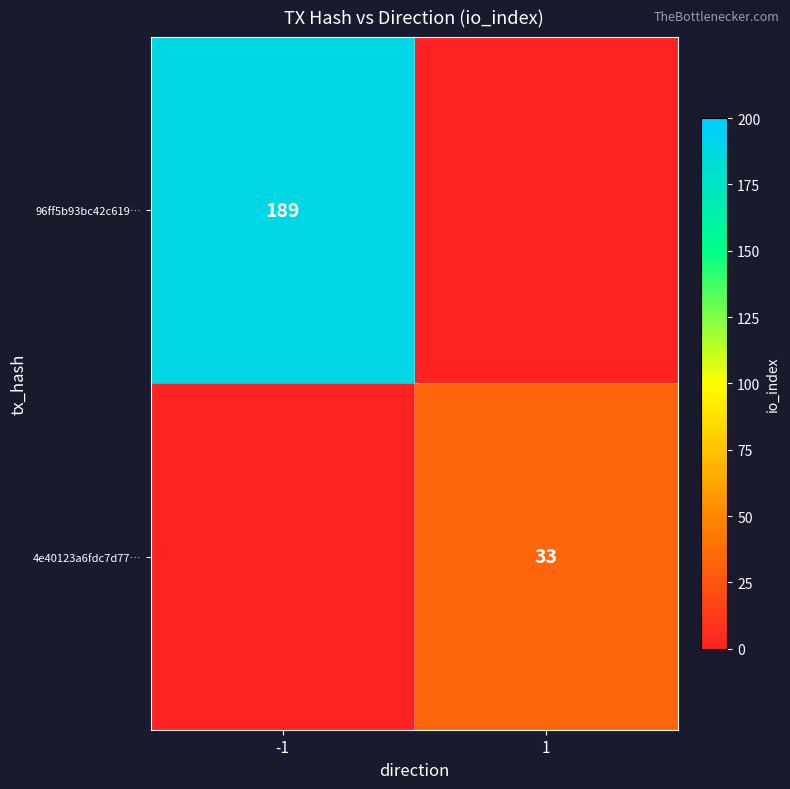

What is the total value across all series at 1?

33